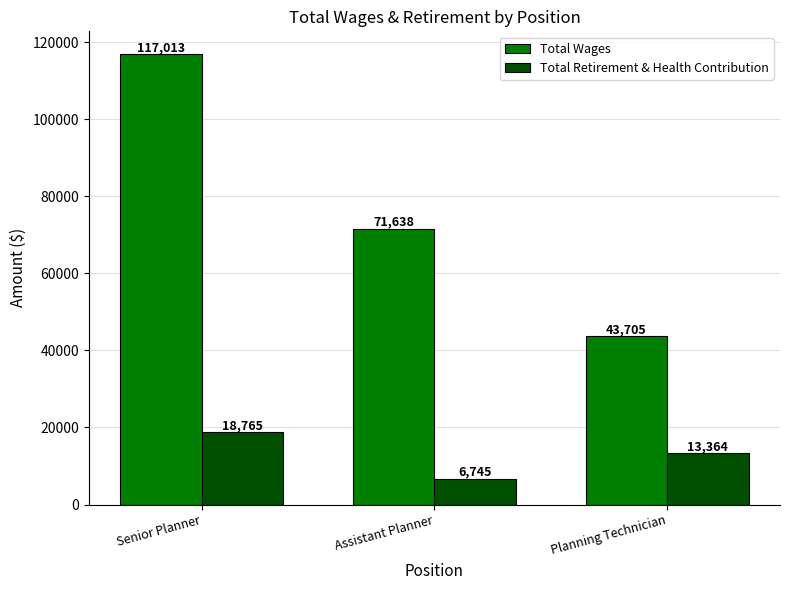

What is the difference between the maximum and second lowest values in the Total Wages series?

45375